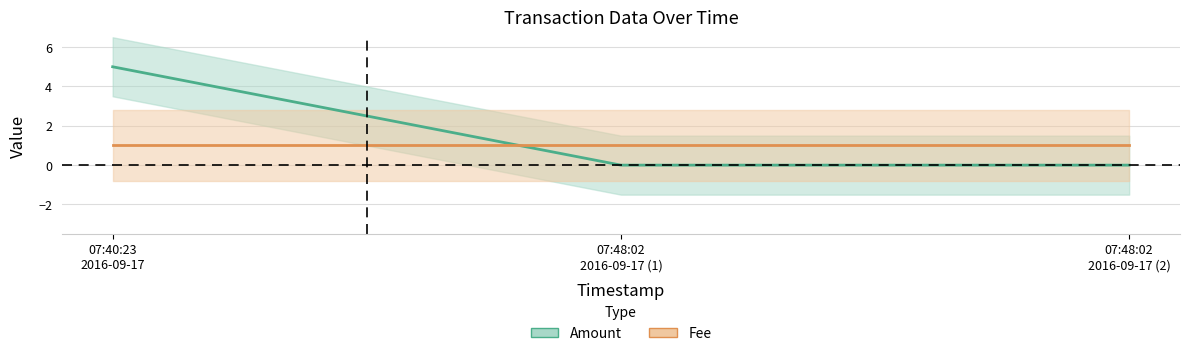

Is it true that the value at 07:48:02 2016-09-17 (1) is 0?

True